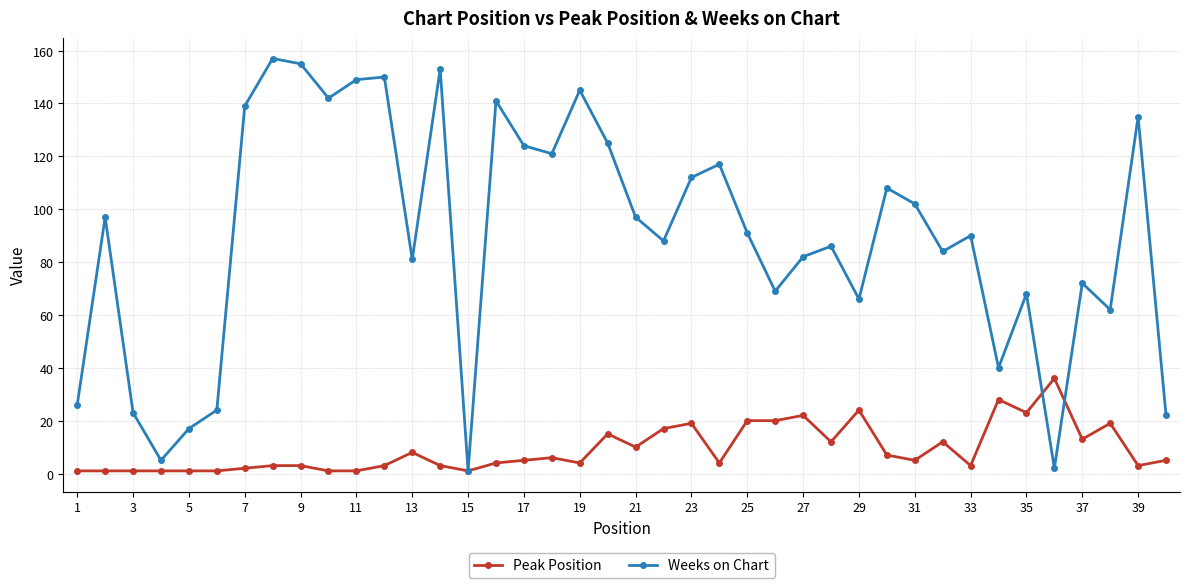

After their last crossing, which series has the higher values: Peak Position or Weeks on Chart?

Weeks on Chart